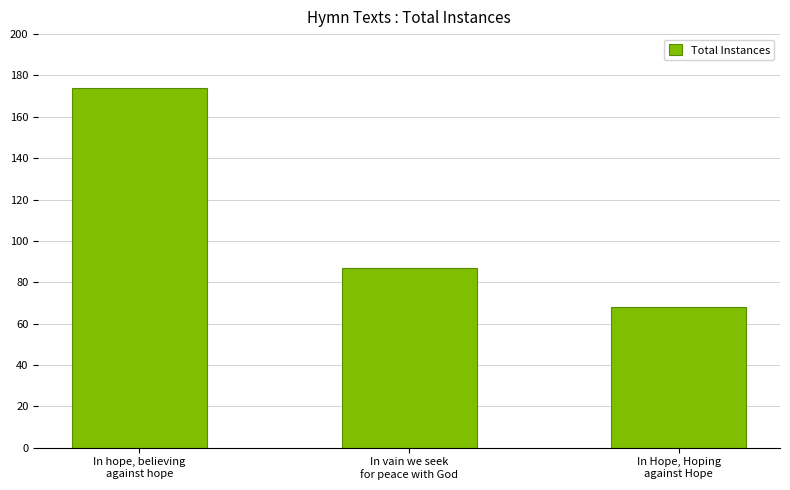

Reading left to right, what are all the values shown in this chart?

174	87	68